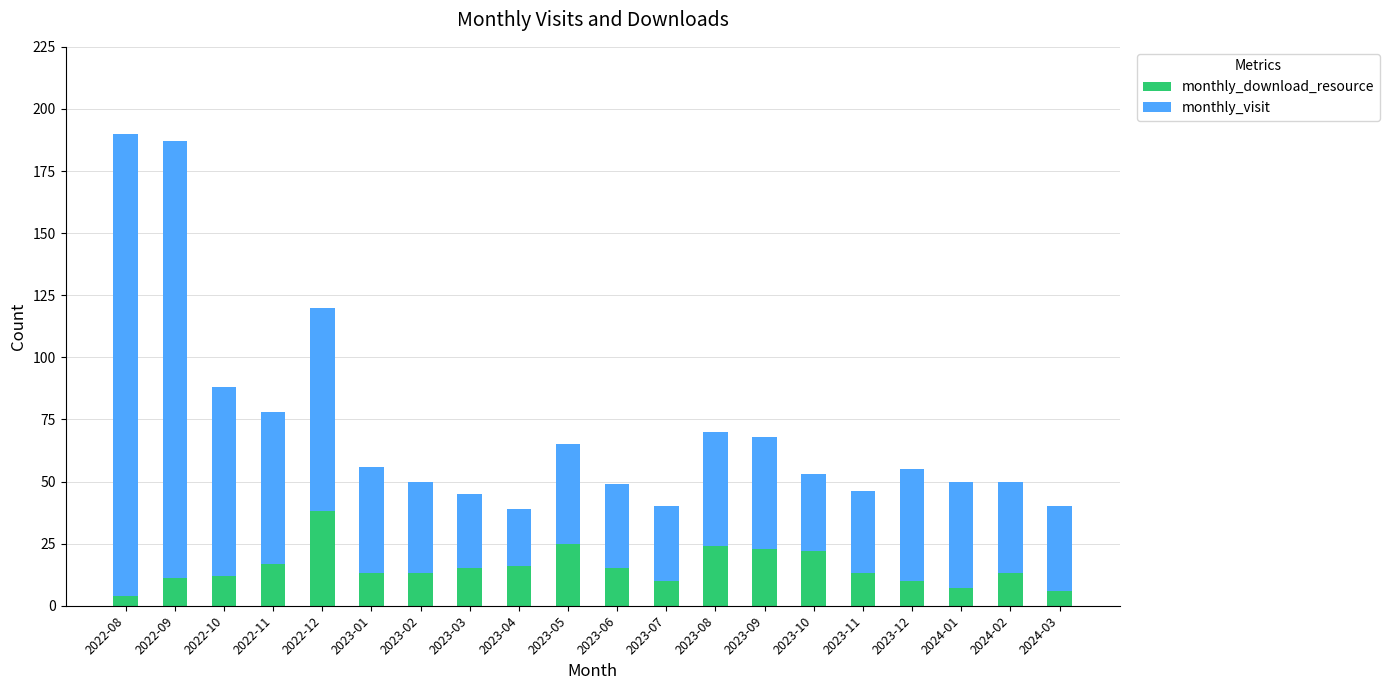

At which label does monthly_download_resource reach its peak?

2022-12